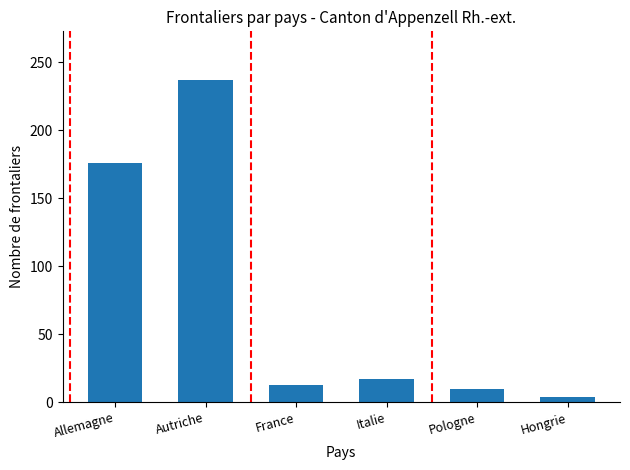

What is the difference between the values at Italie and Hongrie?

13